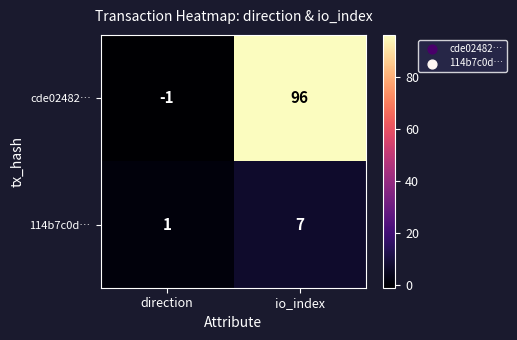

What is the difference between the maximum and minimum values in the 114b7c0d… series?

6